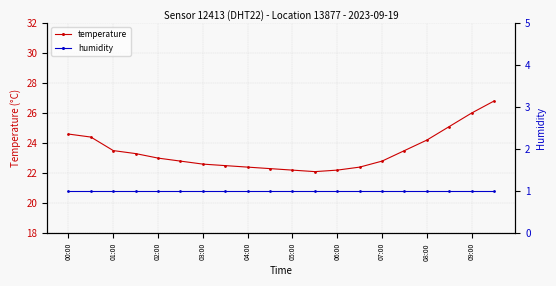

What is the lowest value of the temperature series?

22.1